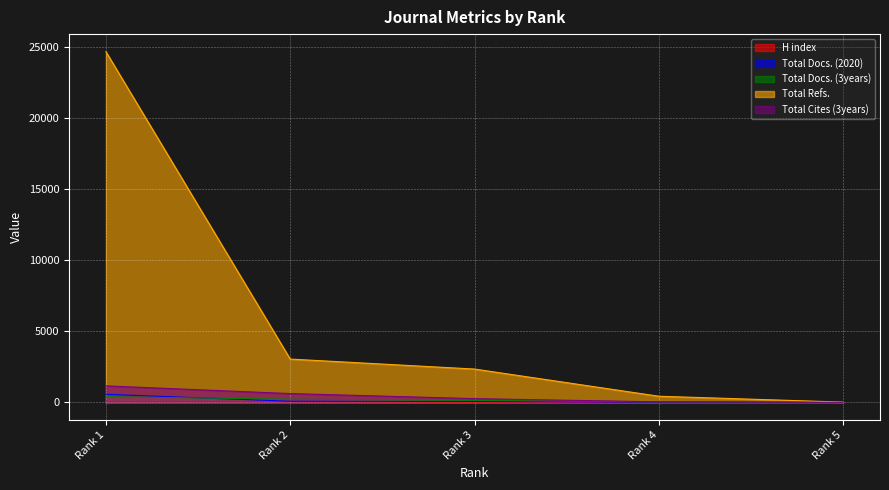

Reading right to left, what are all the values shown in this chart?

H index: 6	14	20	53	57
Total Docs. (2020): 0	14	65	80	566
Total Docs. (3years): 0	41	135	223	400
Total Refs.: 17	432	2345	3048	24689
Total Cites (3years): 0	35	263	619	1160